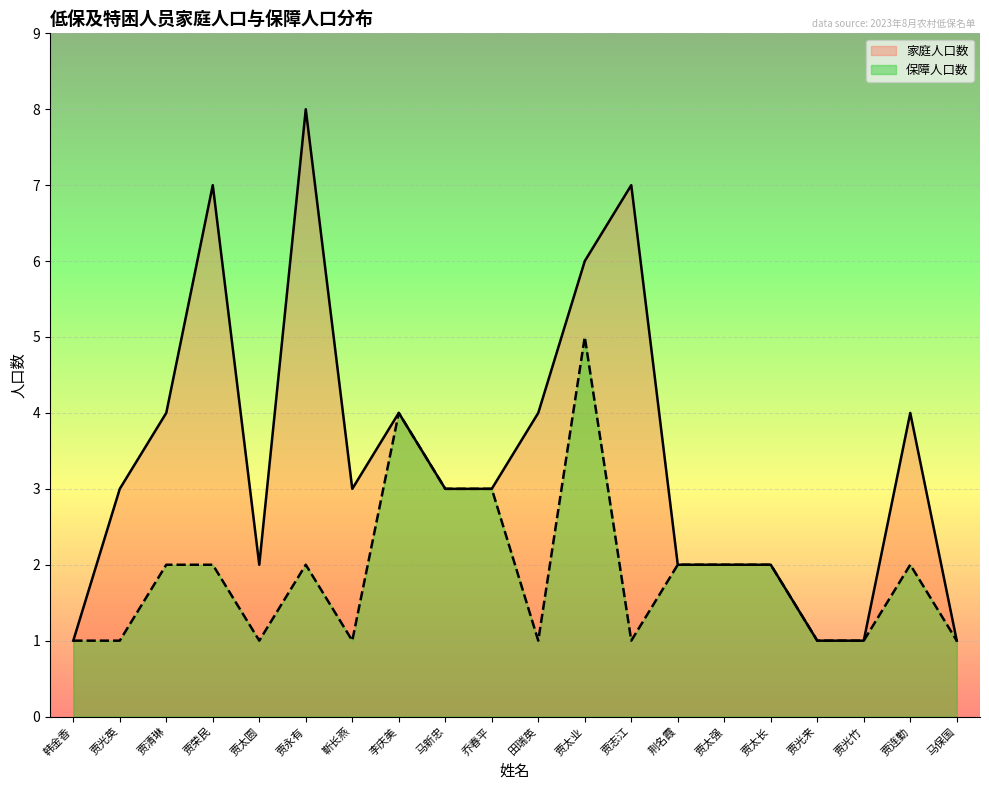

What is the lowest value of the 保障人口数 series?

1